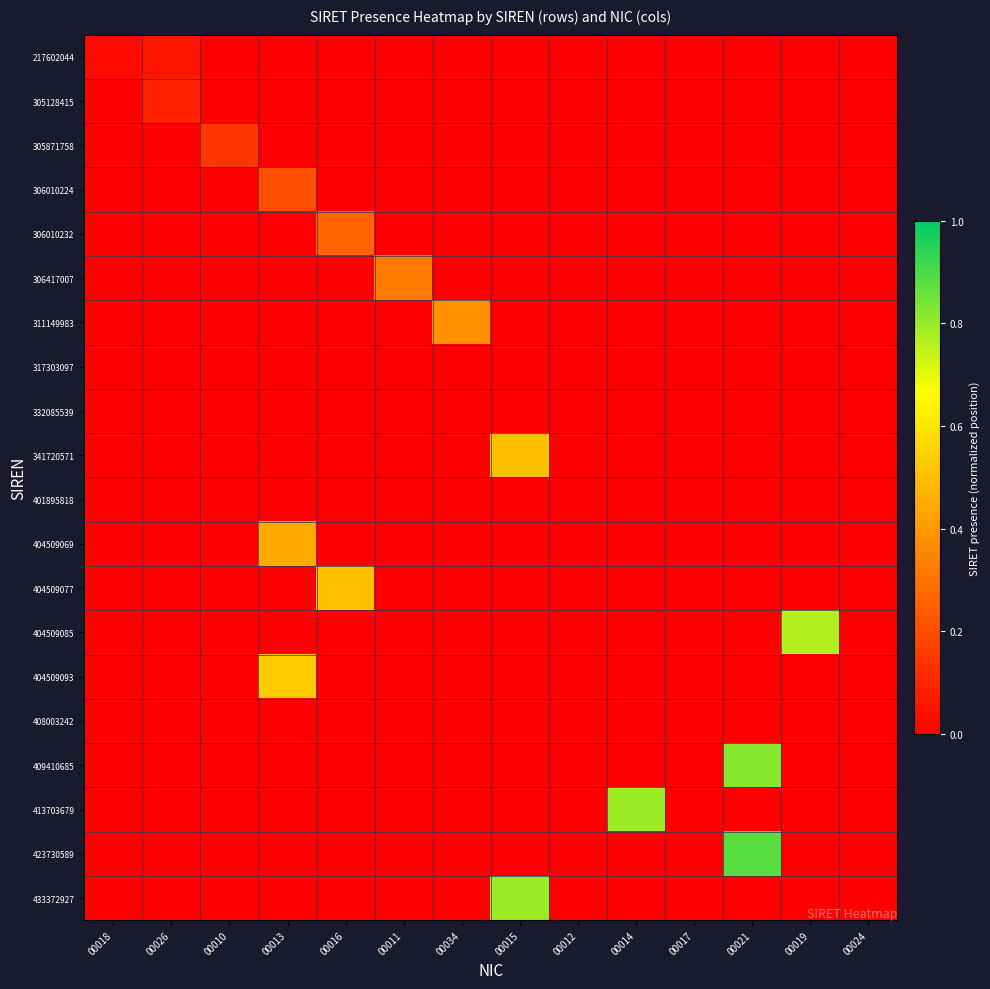

Rank the series at 00021 from highest to lowest value.

423730589, 409410685, 217602044, 305128415, 305871758, 306010224, 306010232, 306417007, 311149983, 317303097, 332085539, 341720571, 401895818, 404509069, 404509077, 404509085, 404509093, 408003242, 413703679, 433372927